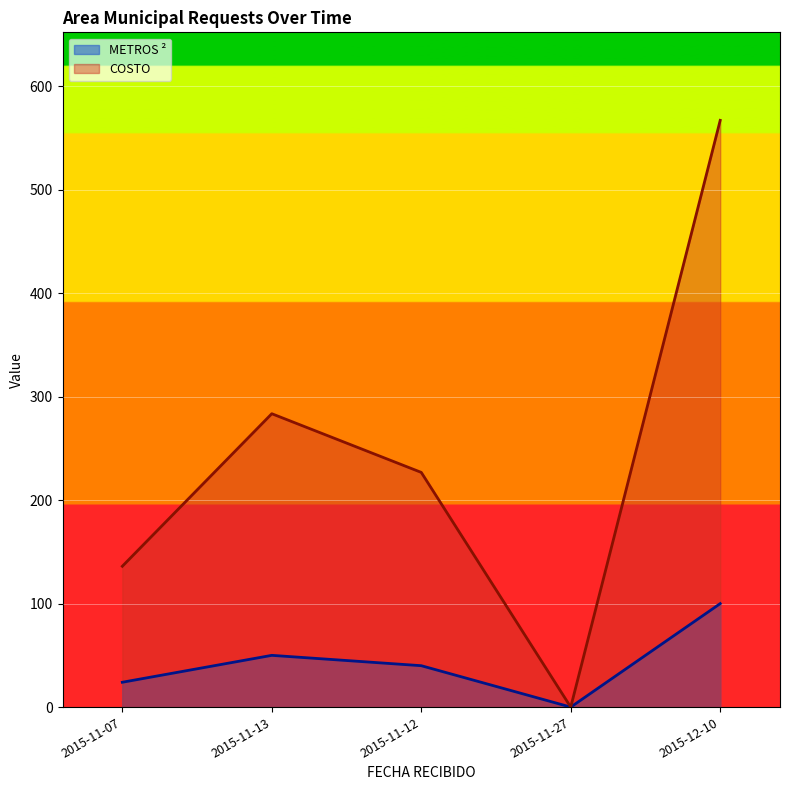

The METROS ² series shows 62.0 at 2015-11-27. True or false?

False